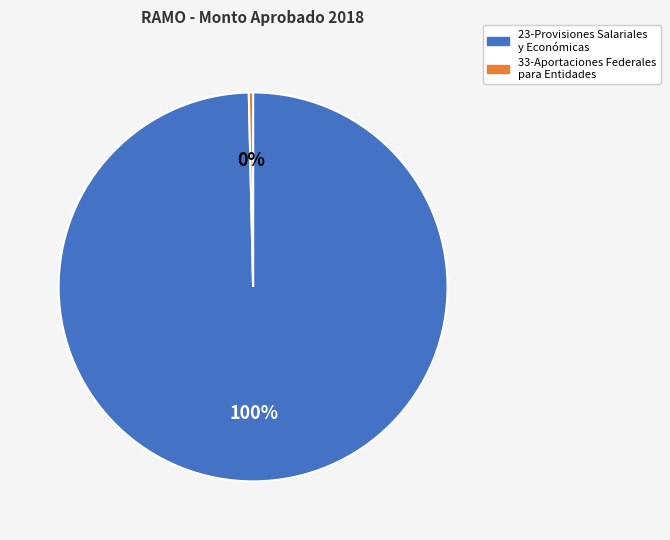

Rank the categories by value from lowest to highest.

33-Aportaciones Federales para Entidades, 23-Provisiones Salariales y Económicas